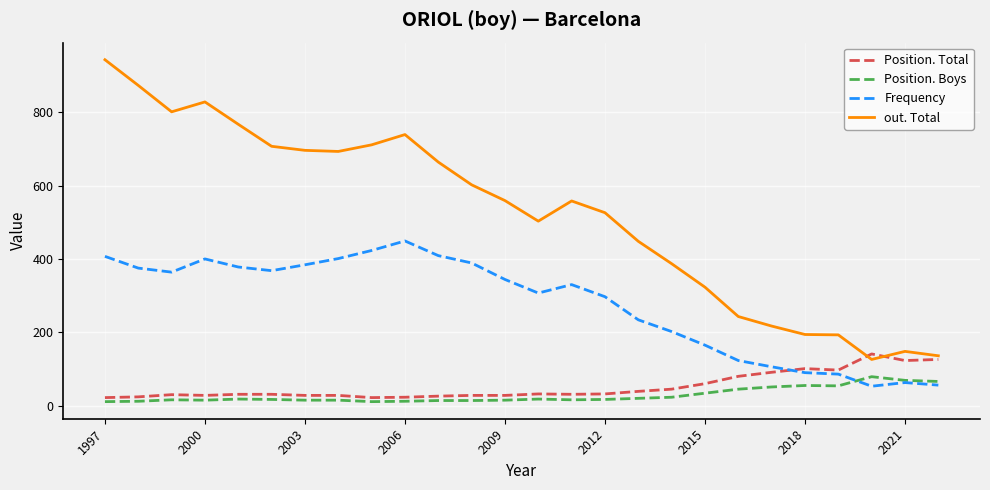

What is the highest value of the out. Total series?

943